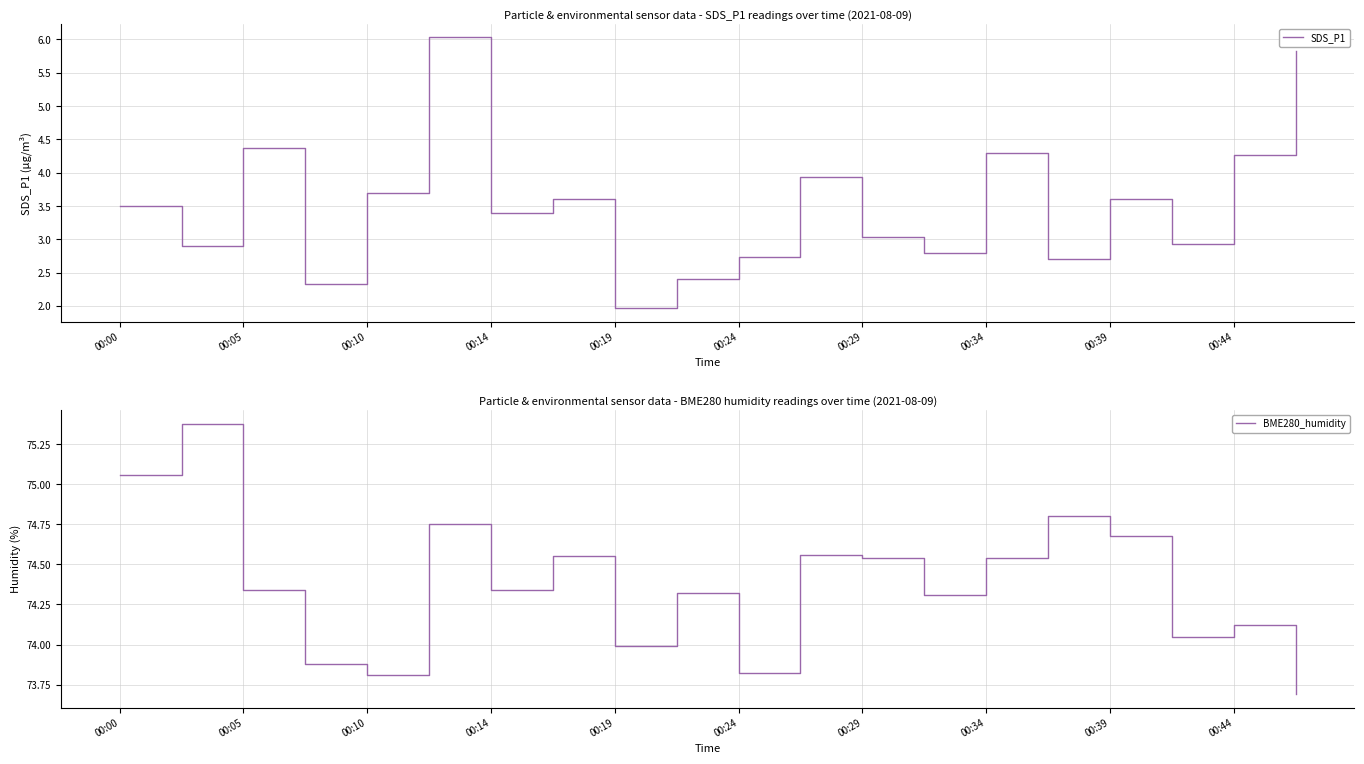

List the series in order of their peak value, lowest first.

SDS_P1, BME280_humidity